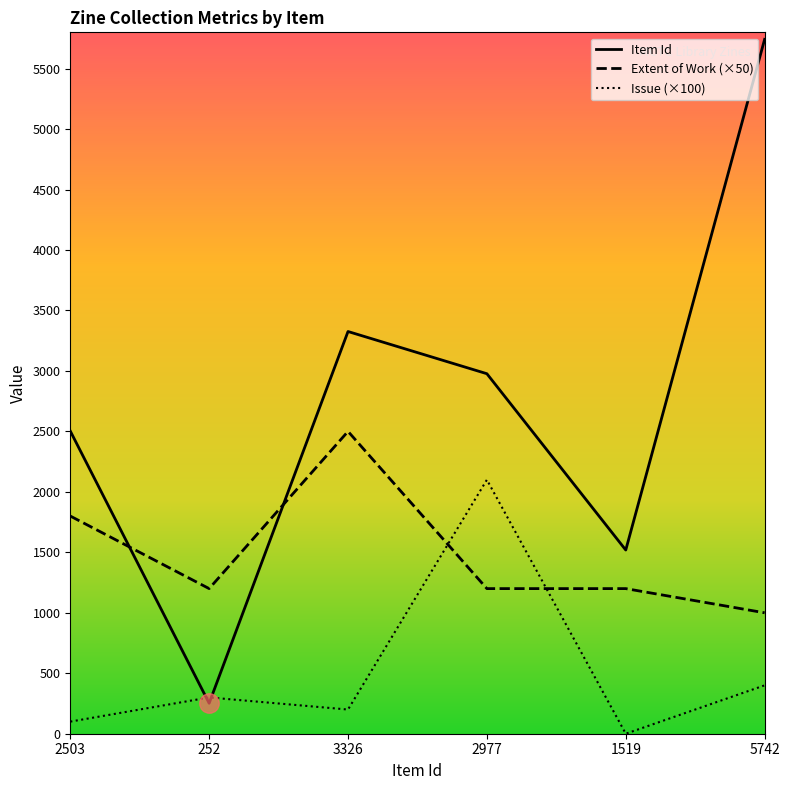

Which category has the highest value in the Item Id series?

5742